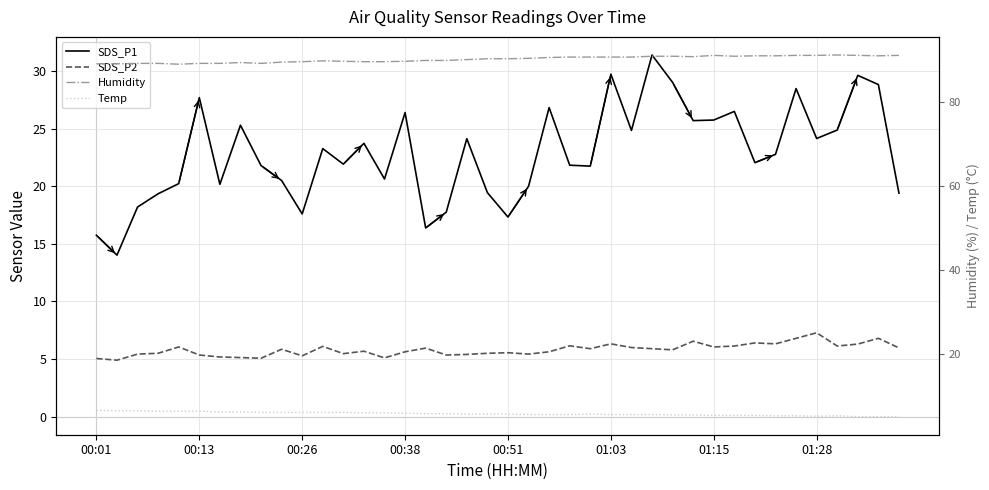

Rank the series by their maximum value, from highest to lowest.

Humidity, SDS_P1, SDS_P2, Temp